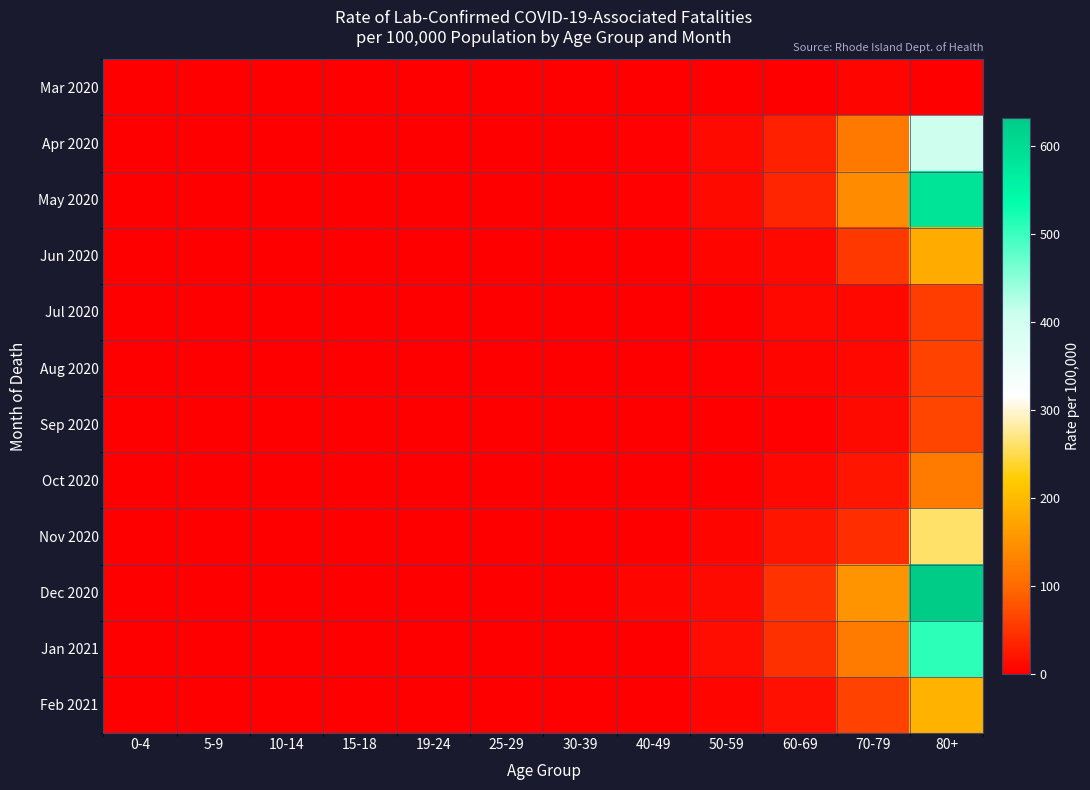

List the series in order of their peak value, highest first.

Dec 2020, May 2020, Jan 2021, Apr 2020, Nov 2020, Feb 2021, Jun 2020, Oct 2020, Sep 2020, Aug 2020, Jul 2020, Mar 2020